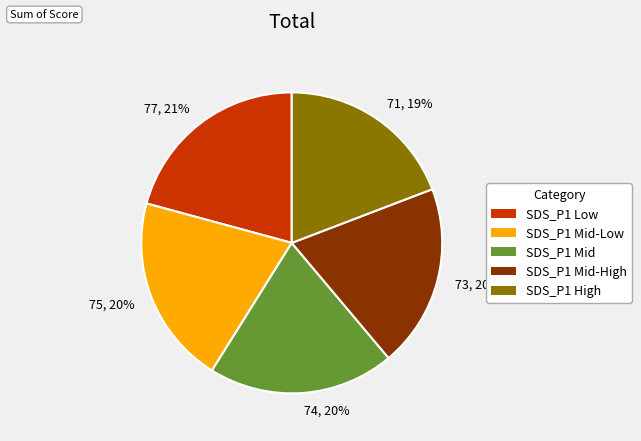

To the nearest percent, what is the difference between the largest and smallest slice percentages?

2%